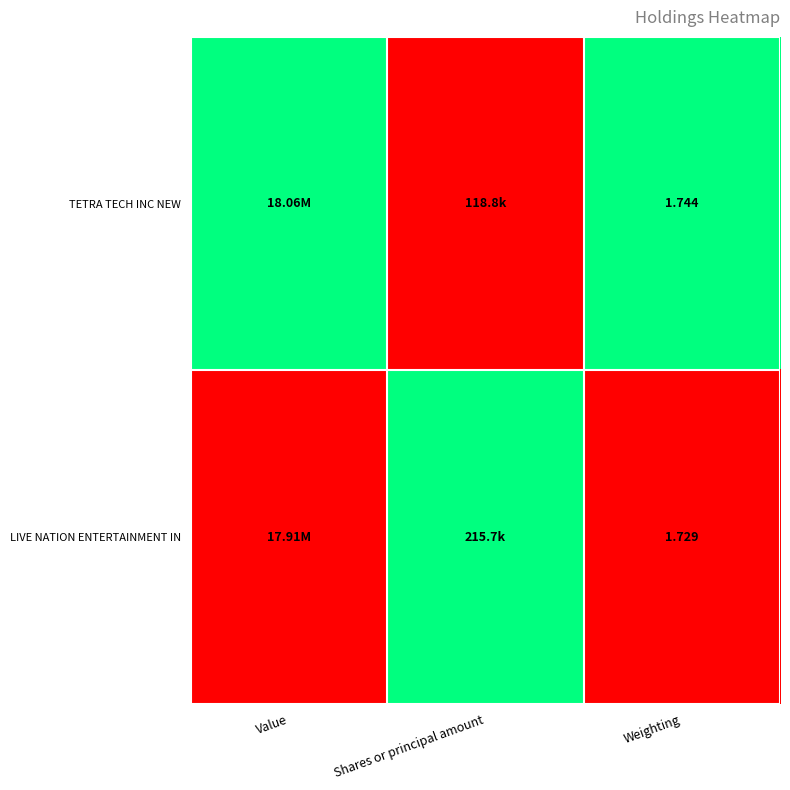

Rank the series at Weighting from highest to lowest value.

TETRA TECH INC NEW, LIVE NATION ENTERTAINMENT IN